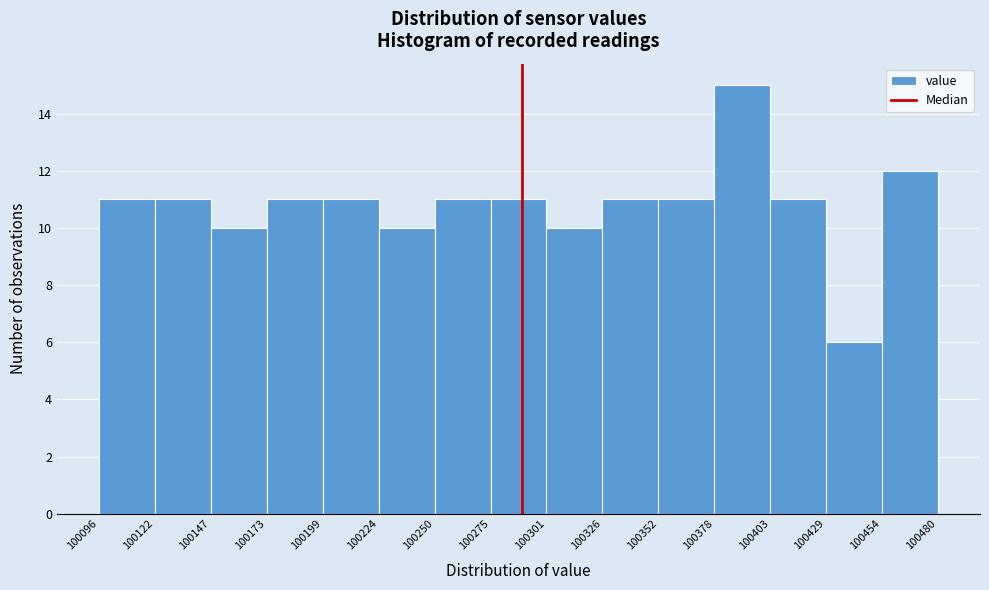

Reading left to right, list every bar in this chart as the range it spans on the x-axis followed by its height. The values are not printed on the chart, so give them approximately, as read against the axis.

100096 to 100122: 11
100122 to 100147: 11
100147 to 100173: 10
100173 to 100199: 11
100199 to 100224: 11
100224 to 100250: 10
100250 to 100275: 11
100275 to 100301: 11
100301 to 100326: 10
100326 to 100352: 11
100352 to 100378: 11
100378 to 100403: 15
100403 to 100429: 11
100429 to 100454: 6
100454 to 100480: 12